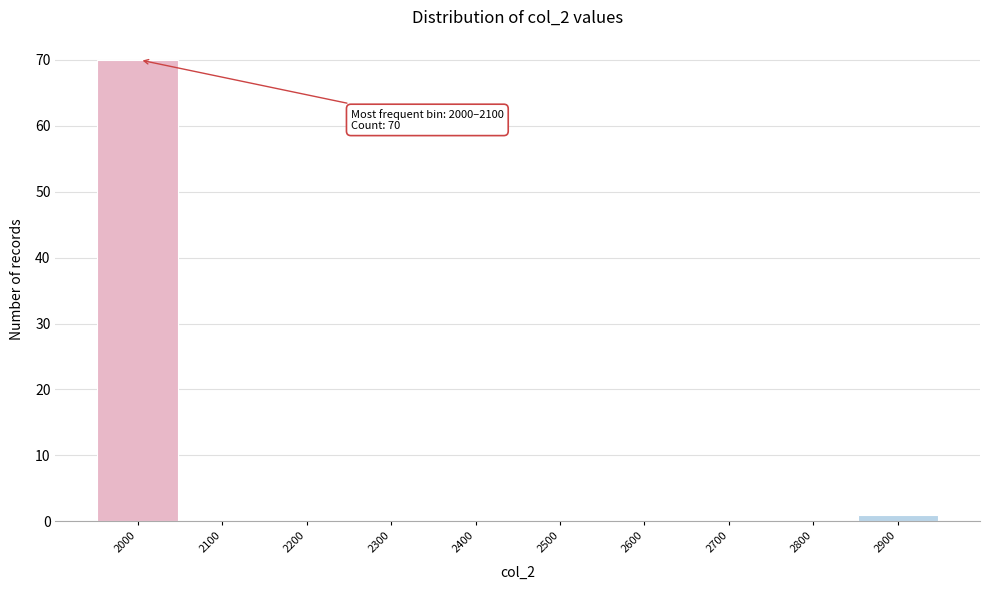

Reading right to left, transcribe all the data shown in this chart.

2900=1	2800=0	2700=0	2600=0	2500=0	2400=0	2300=0	2200=0	2100=0	2000=70